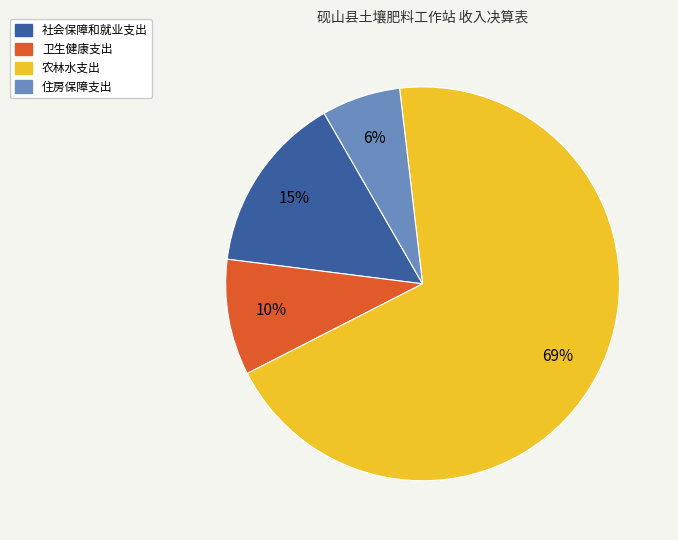

Combined, do 社会保障和就业支出 and 卫生健康支出 account for over 50%?

No